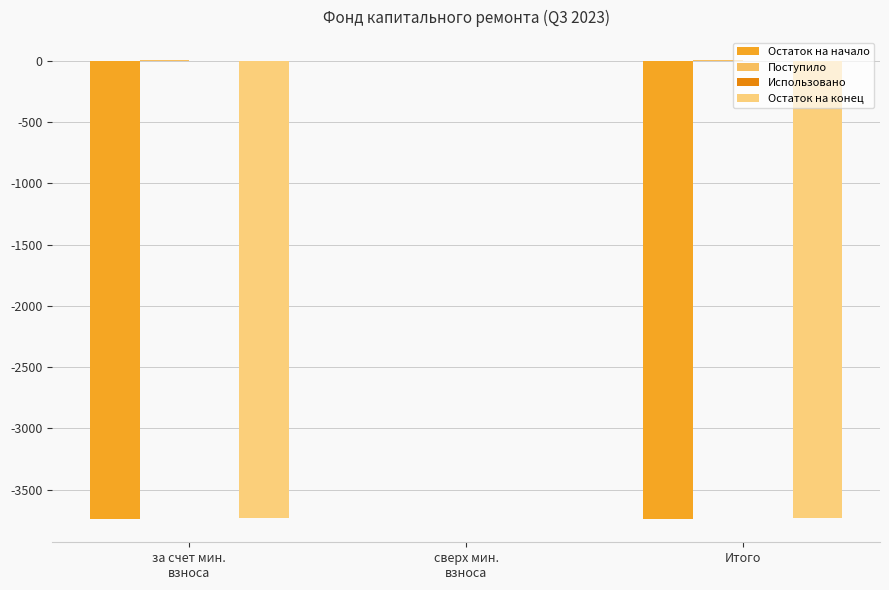

Which series has the largest total across all categories?

Поступило